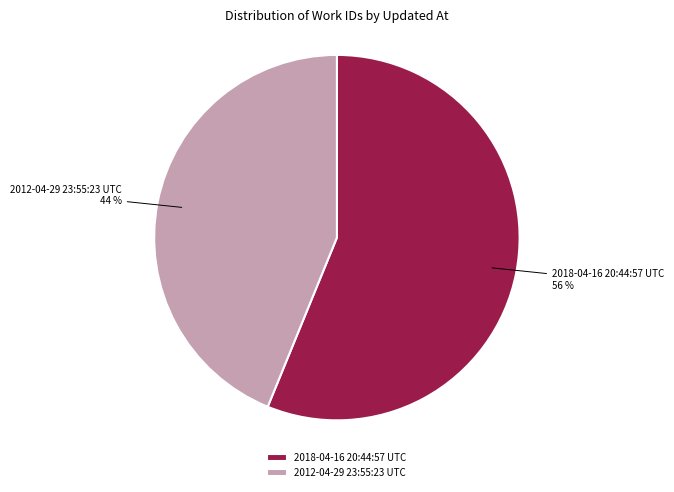

Rank the categories by value from highest to lowest.

2018-04-16 20:44:57 UTC, 2012-04-29 23:55:23 UTC